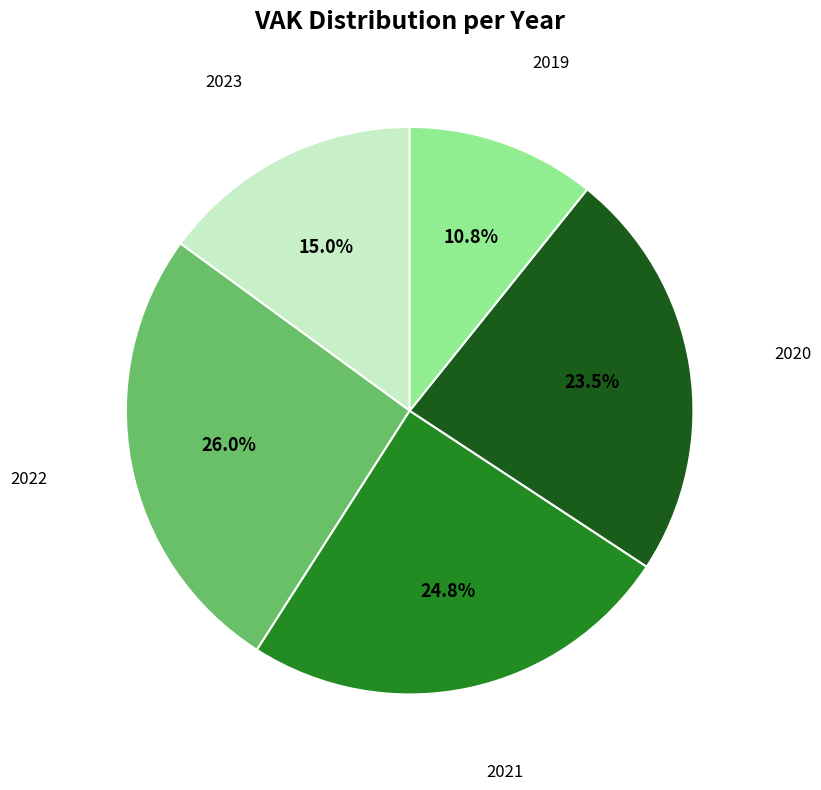

Do 2019 and 2020 together represent more than half of the pie?

No